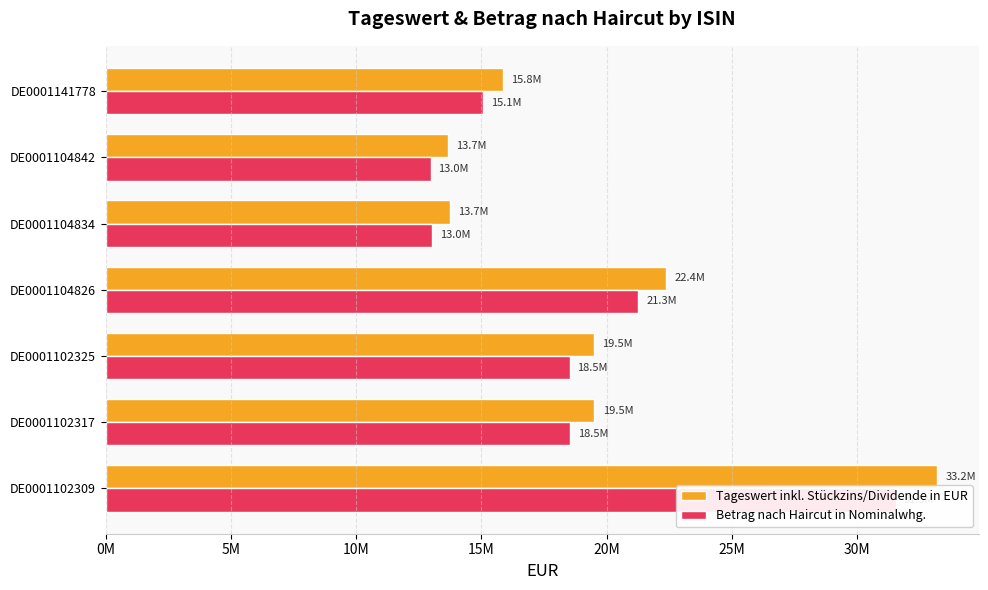

How many groups of bars are there?

7